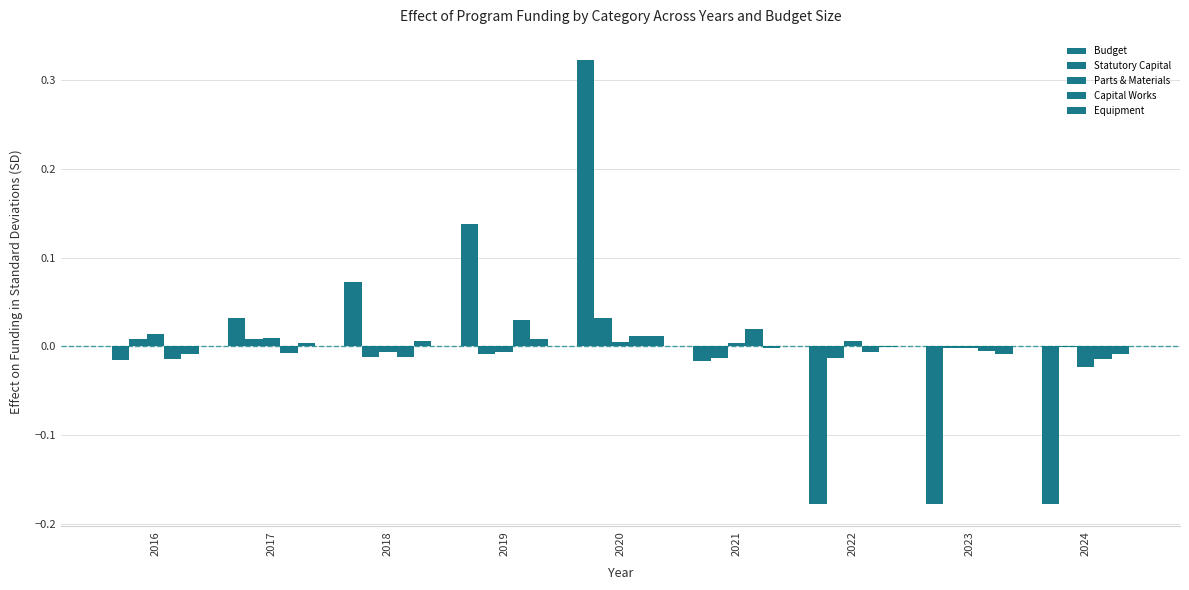

How many data points does each series have?

9